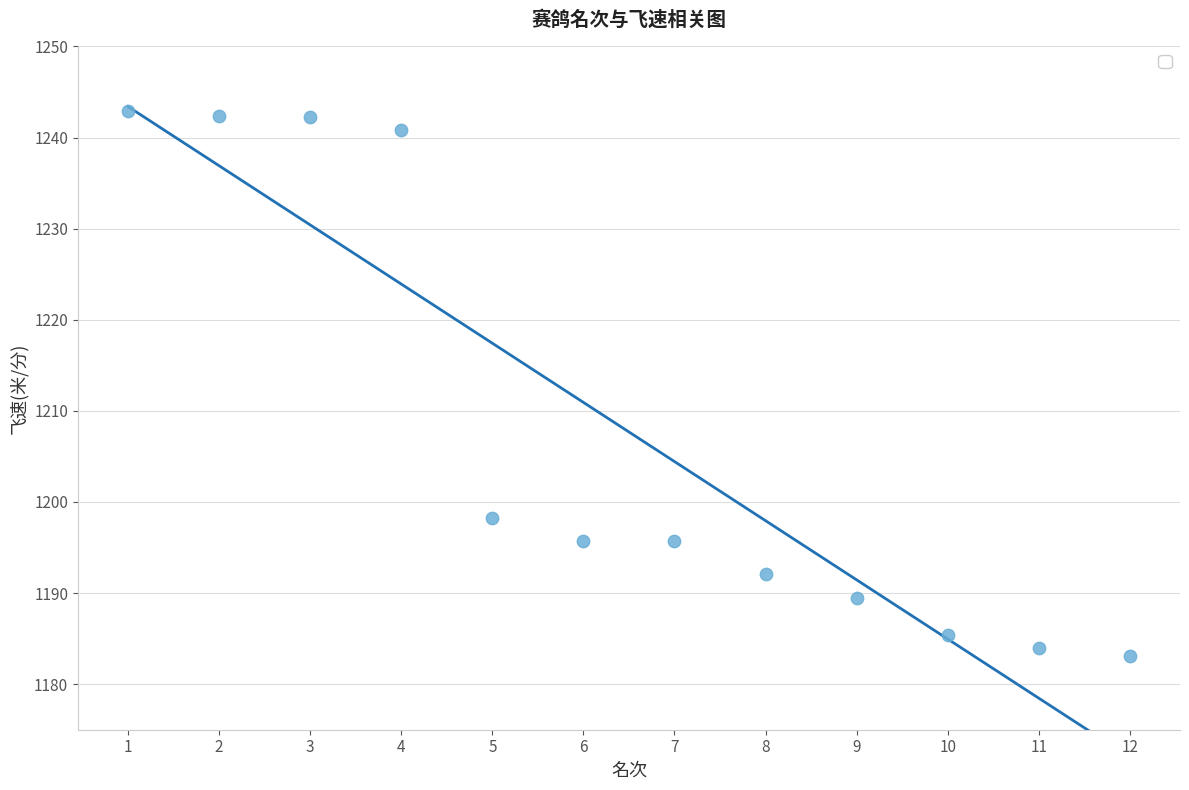

What is the average X value?

6.5